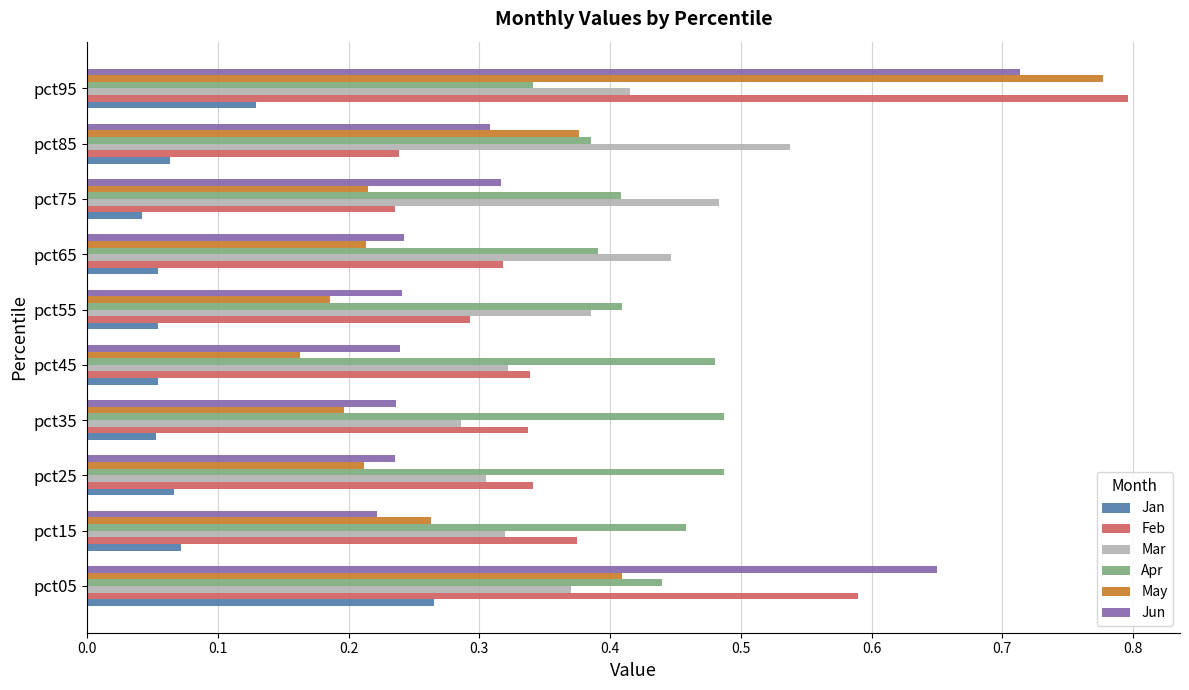

Between pct15 and pct45, which series saw the biggest shift?

May